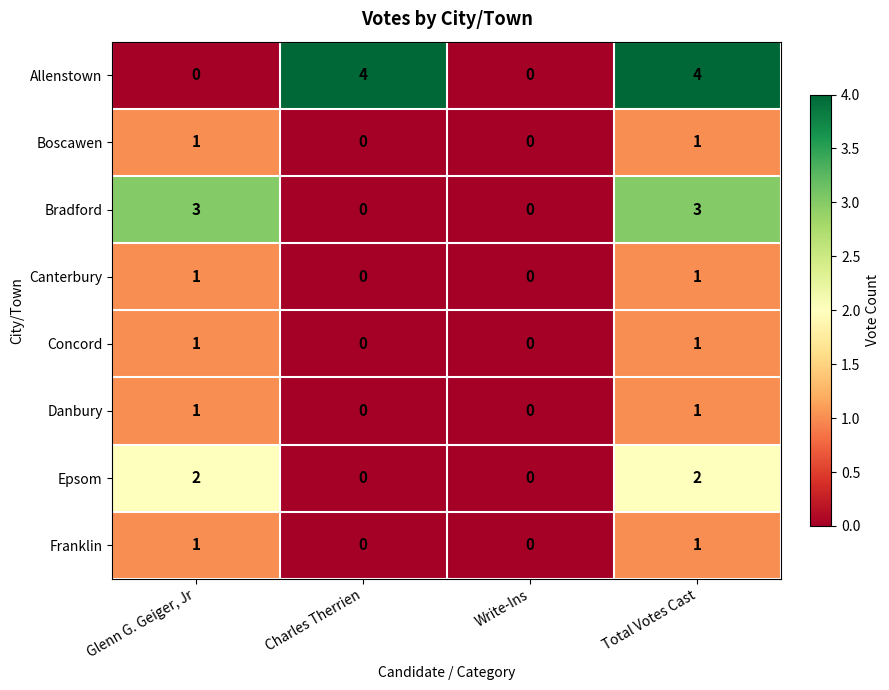

What is the total value across all series at Total Votes Cast?

14